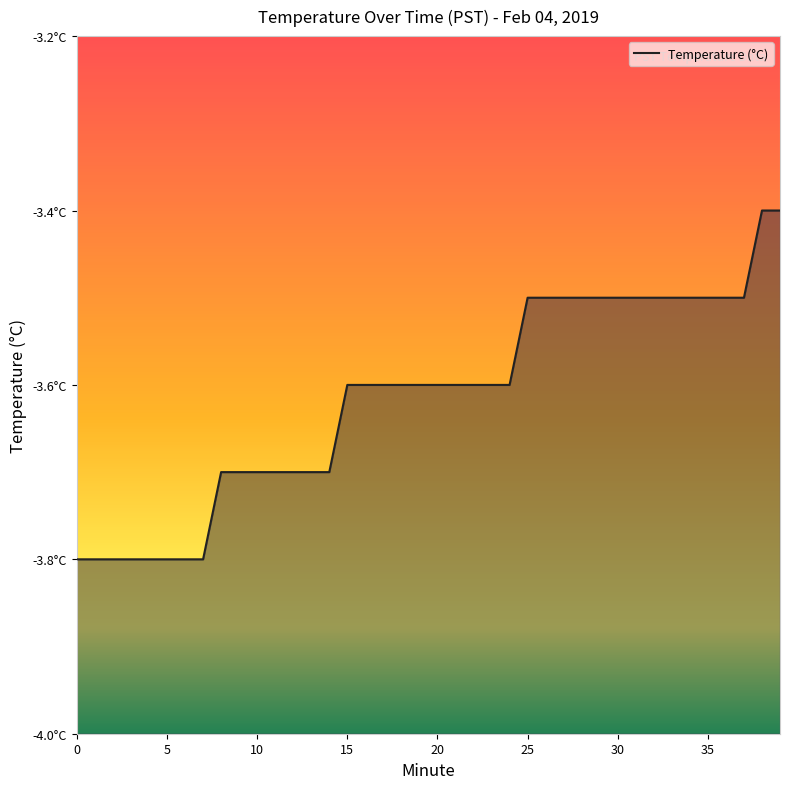

What is the maximum value shown in the chart?

-3.4